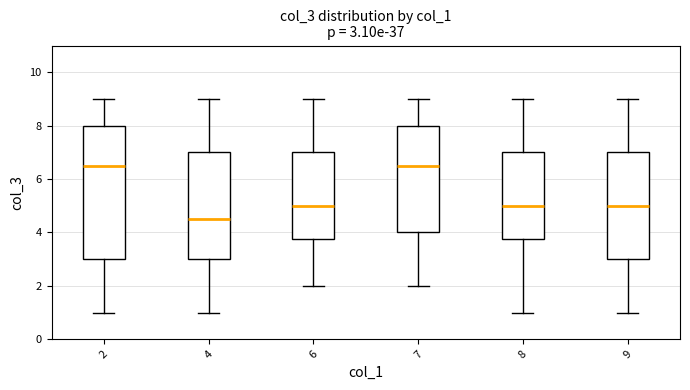

Which box is the tallest, from its lower edge to its upper edge?

2